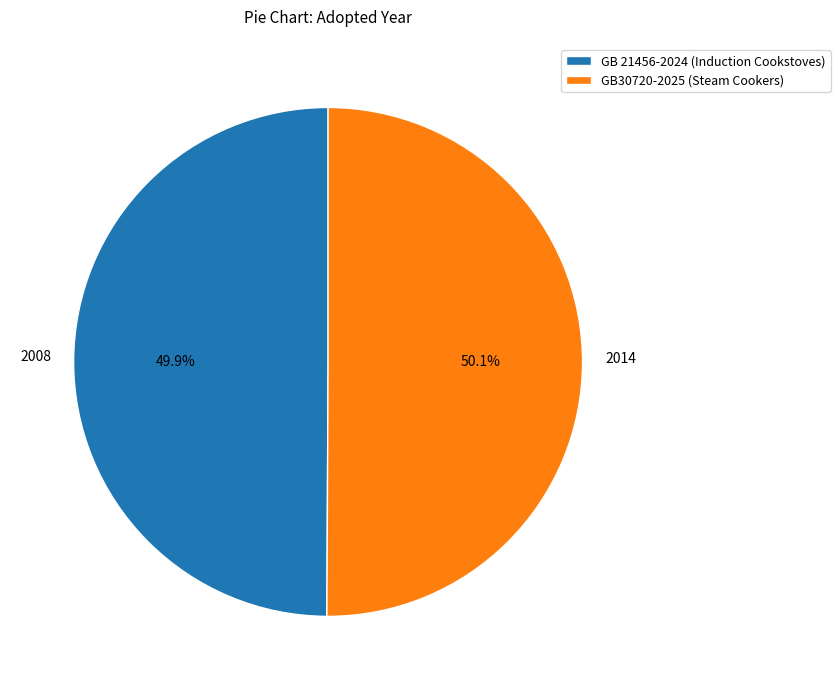

Approximately how many times larger is the value at GB 21456-2024 (Induction Cookstoves) compared to GB30720-2025 (Steam Cookers)?

1.0